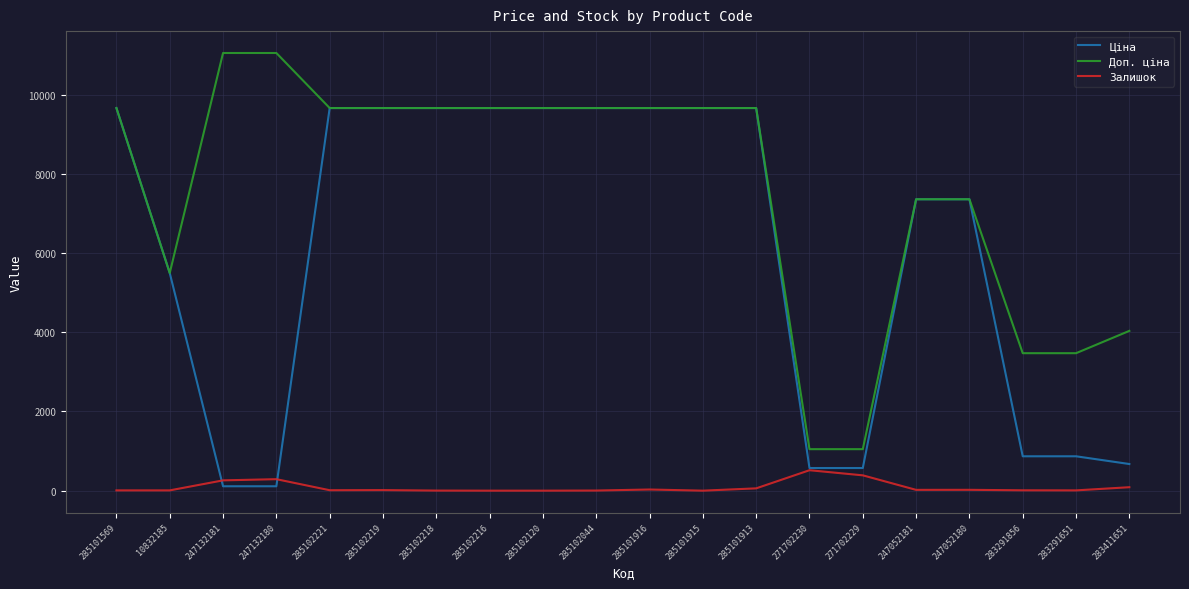

Which series has the largest total across all categories?

Доп. ціна